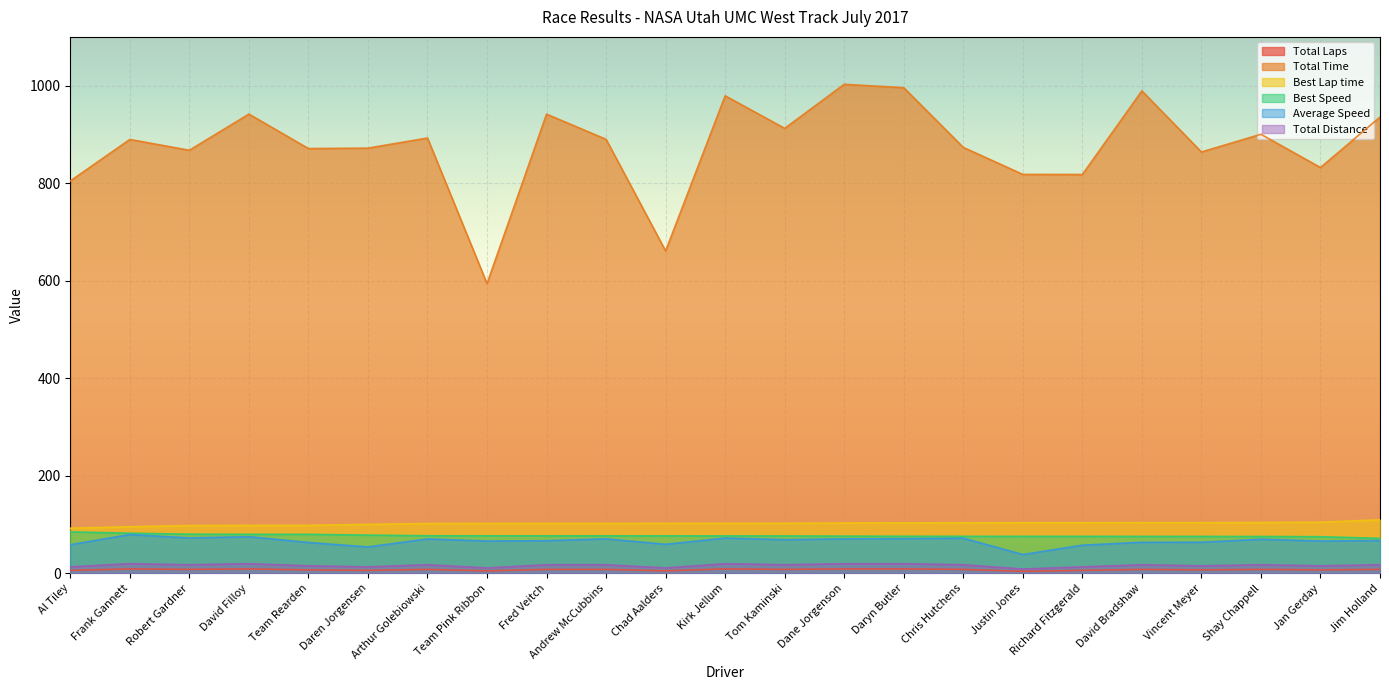

Does the chart display data point markers on the line(s)?

No